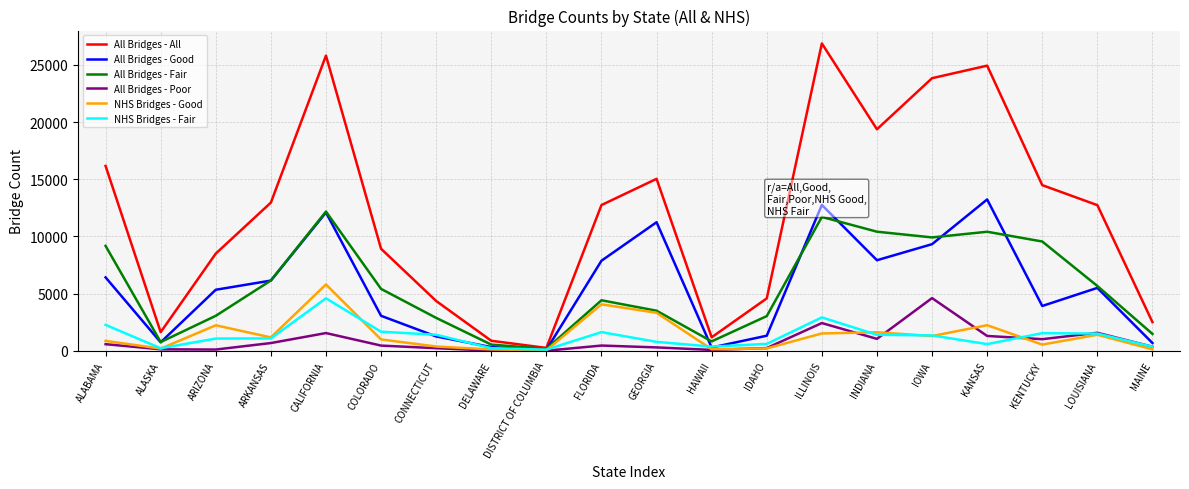

Does the chart display data point markers on the line(s)?

No